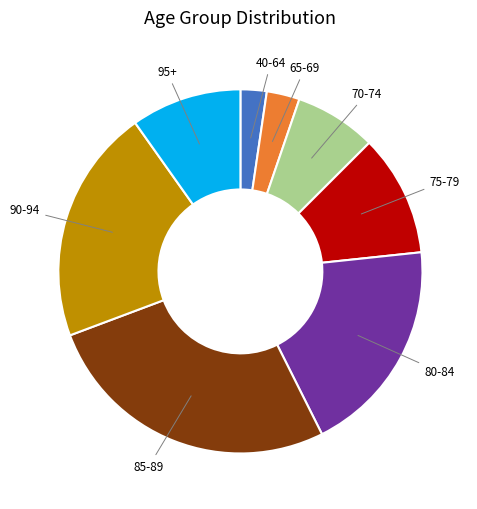

Which has a higher value, 65-69 or 75-79?

75-79